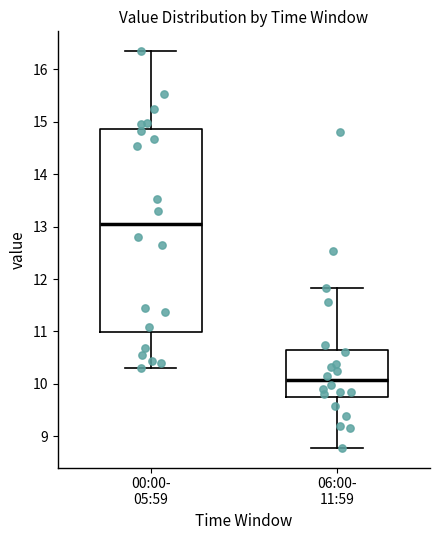

Reading left to right, read every box against the y-axis: the position of its median line, the range the box covers, and the ends of its whiskers. The values are not printed on the chart, so give them approximately, as read against the axis.

00:00- 05:59: median 13.1, box 11.0 to 14.9, whiskers 10.3 to 16.4
06:00- 11:59: median 10.1, box 9.7 to 10.6, whiskers 8.8 to 11.8